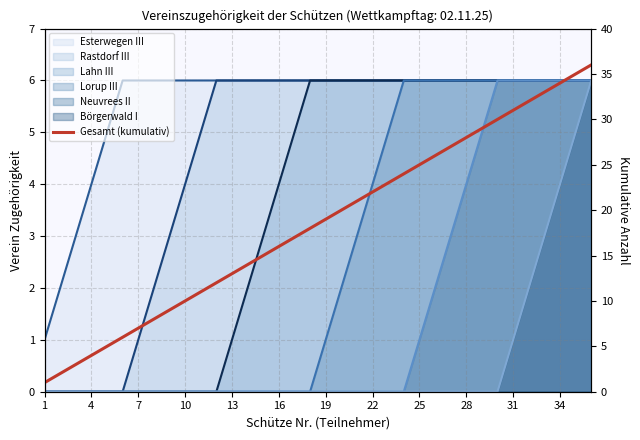

How many categories are shown in the chart?

36